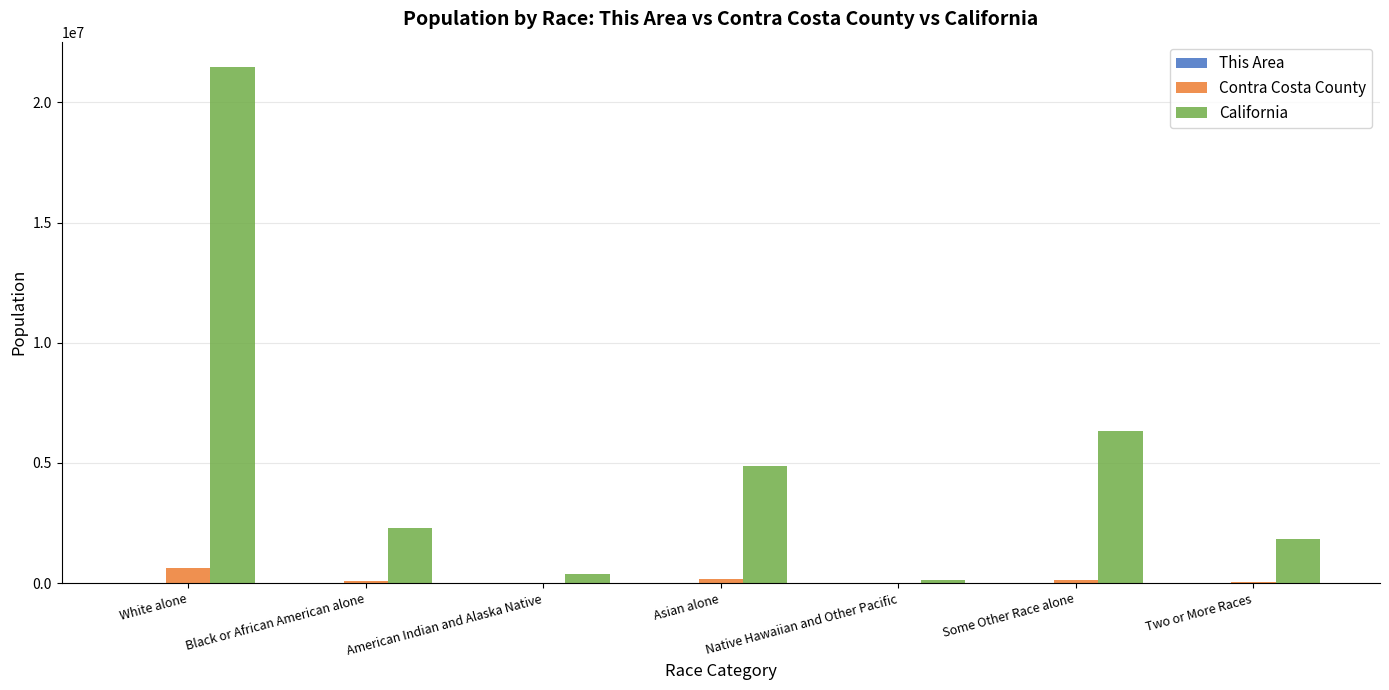

What is the sum of all California values?

37253956